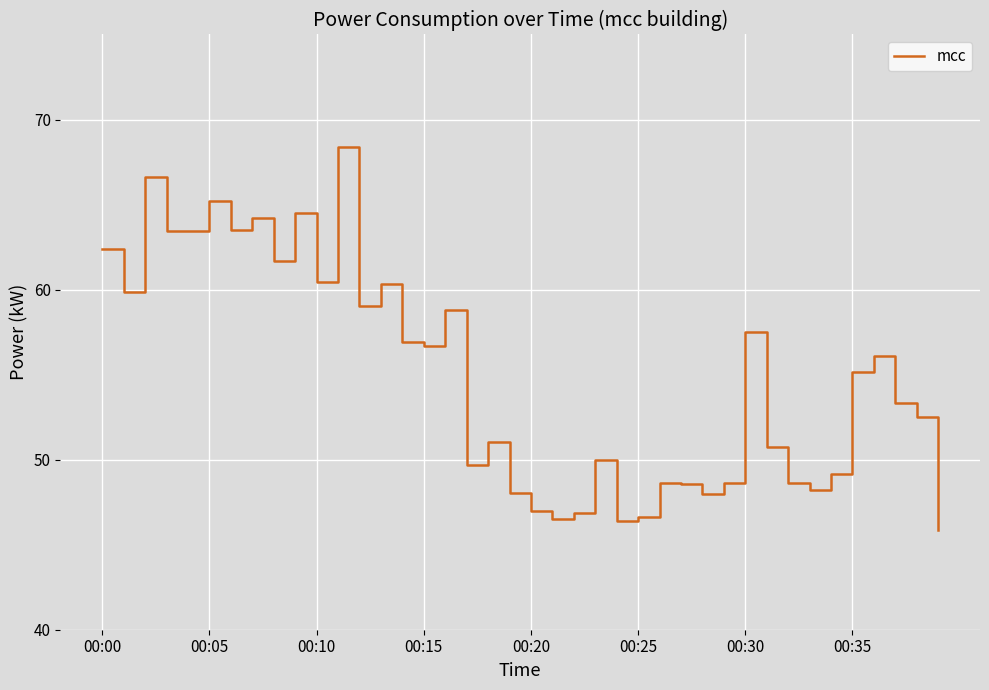

Does the chart display data point markers on the line(s)?

No